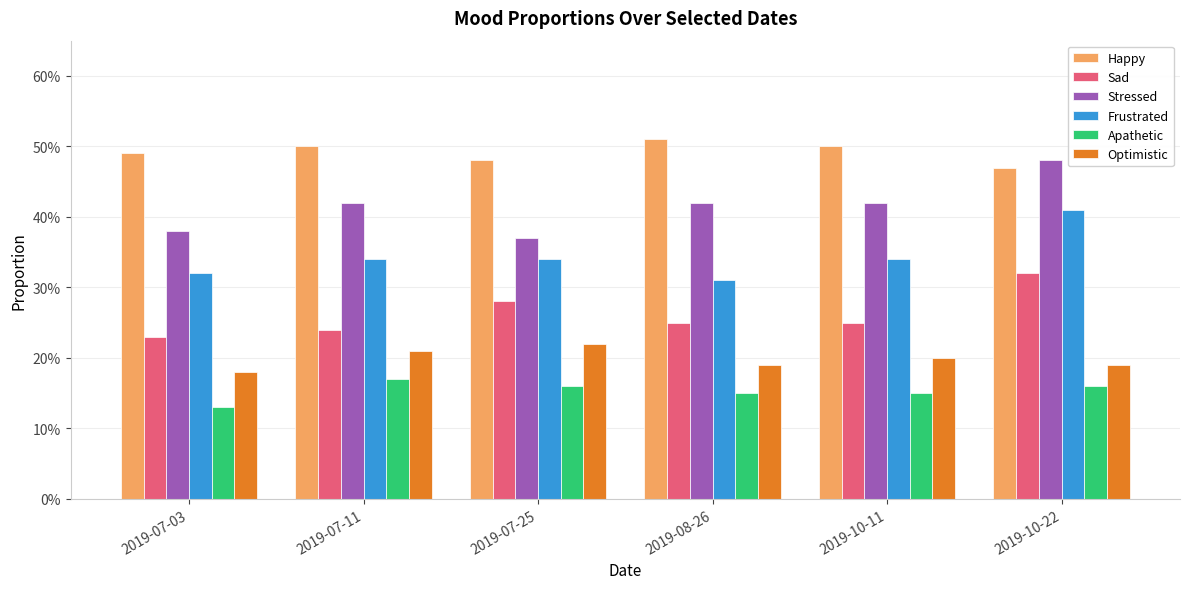

The value of Sad at 2019-07-03 is 0.1. True or false?

False